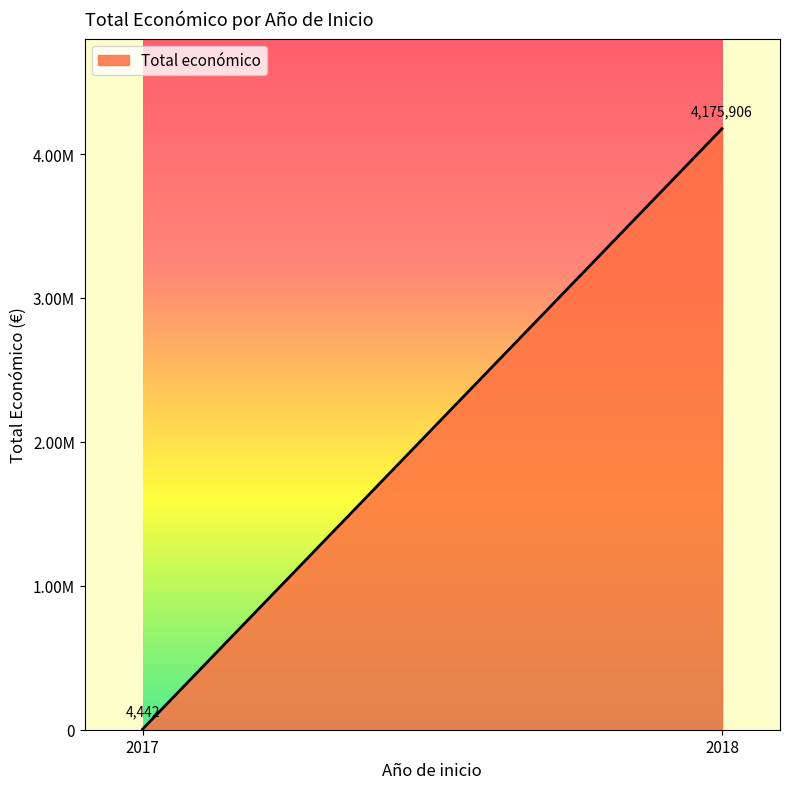

Is it true that the value at 2018 is 1861622?

False